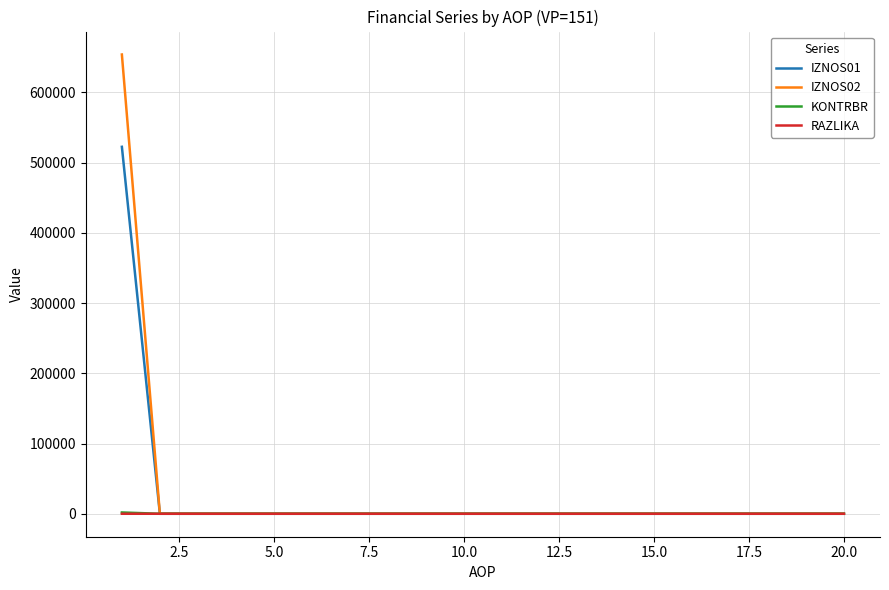

What is the maximum value shown in the chart?

653857.5